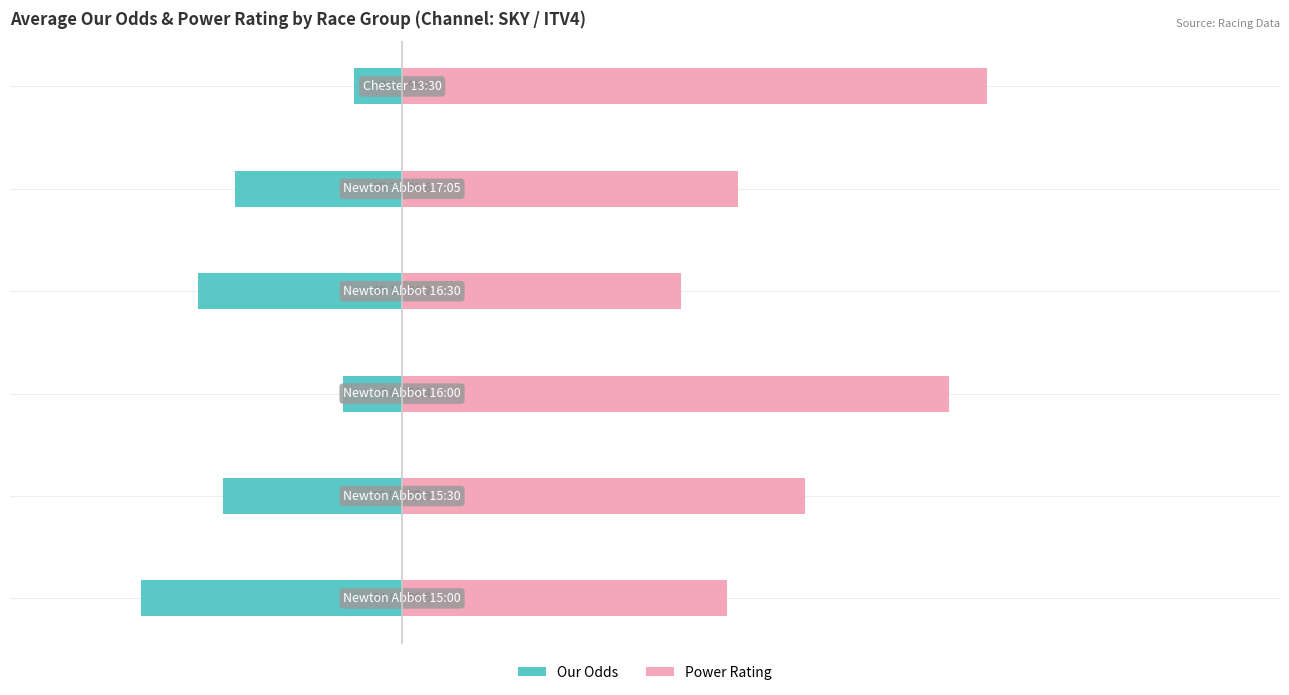

The value of Power Rating at 40 is 31.6. True or false?

True